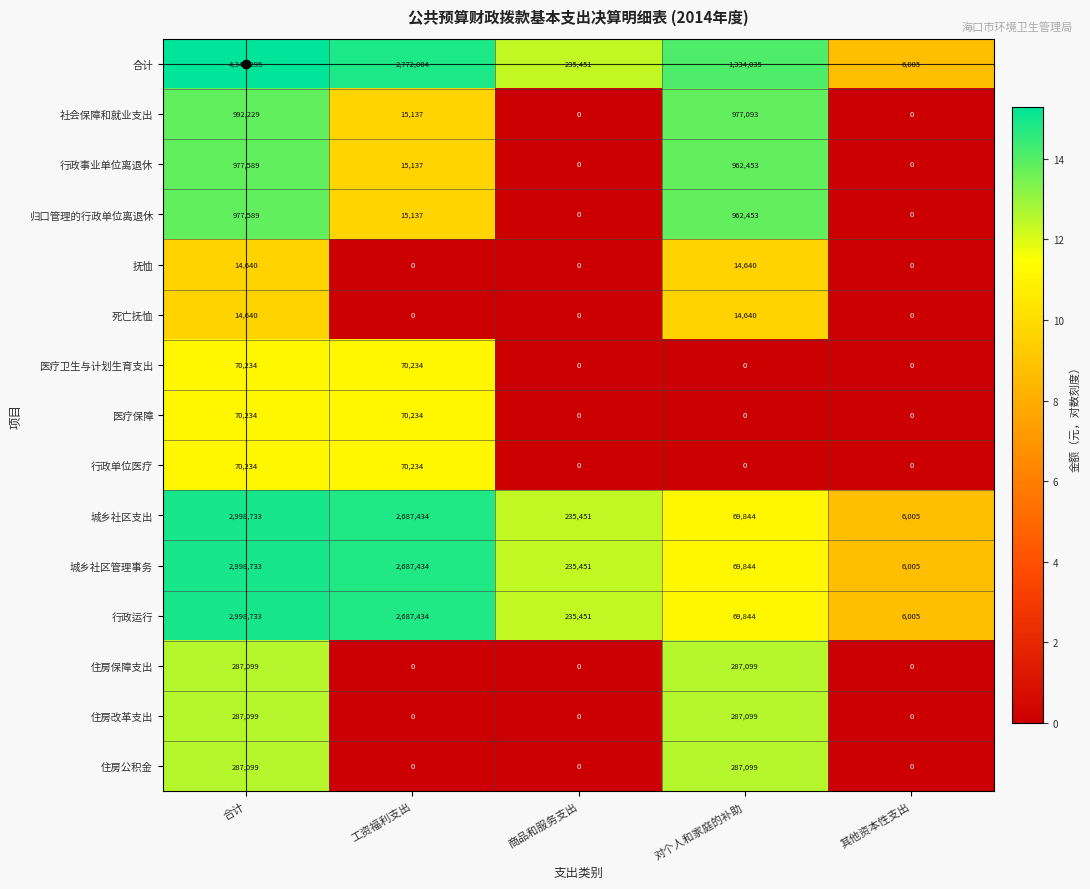

What is the average value of the 住房公积金 series?

114840